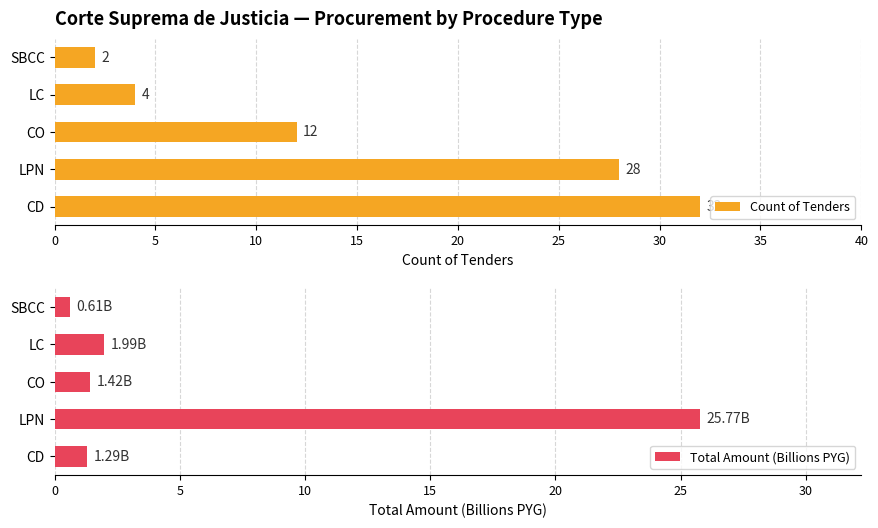

True or false: Count of Tenders has a value of 18 at CO.

False